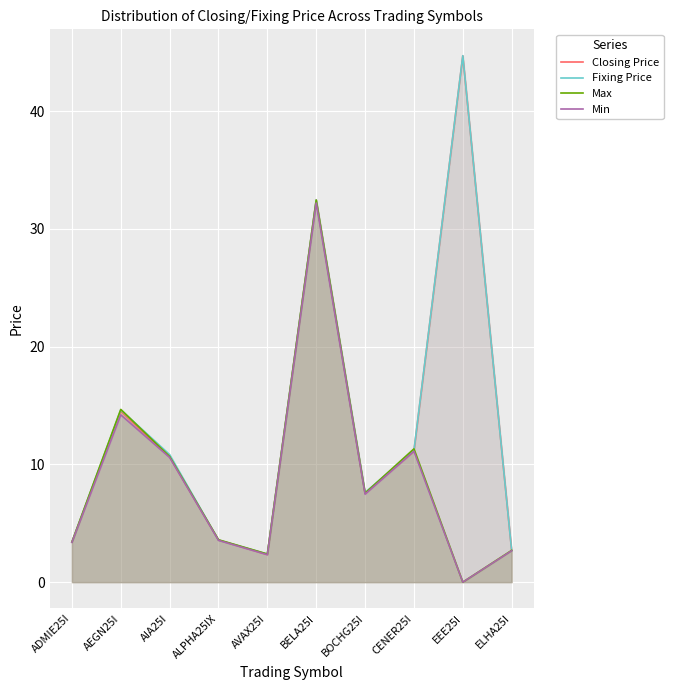

What is the sum of the Fixing Price values at BELA25I and ADMIE25I?

35.8